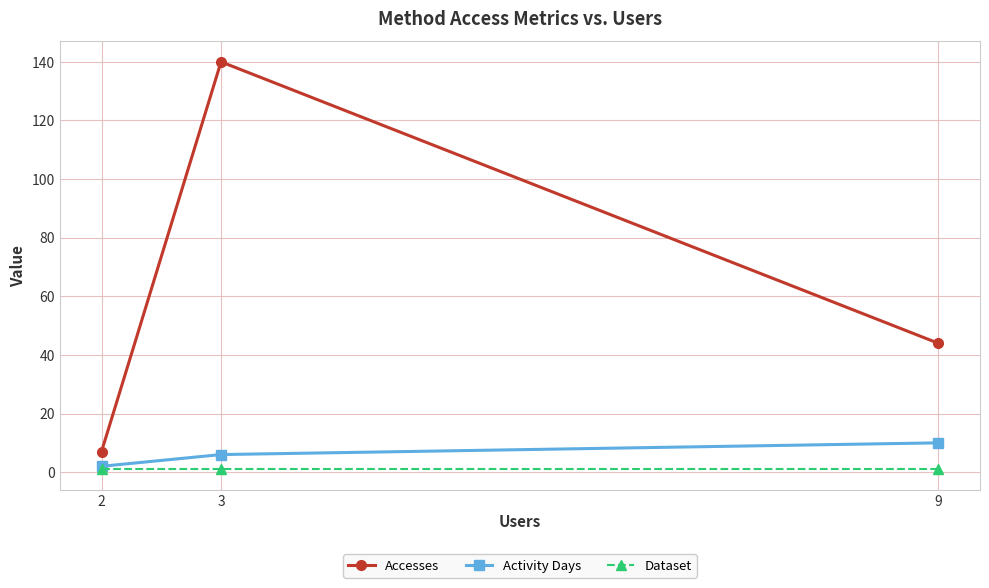

At which category is the sum across all series the highest?

3